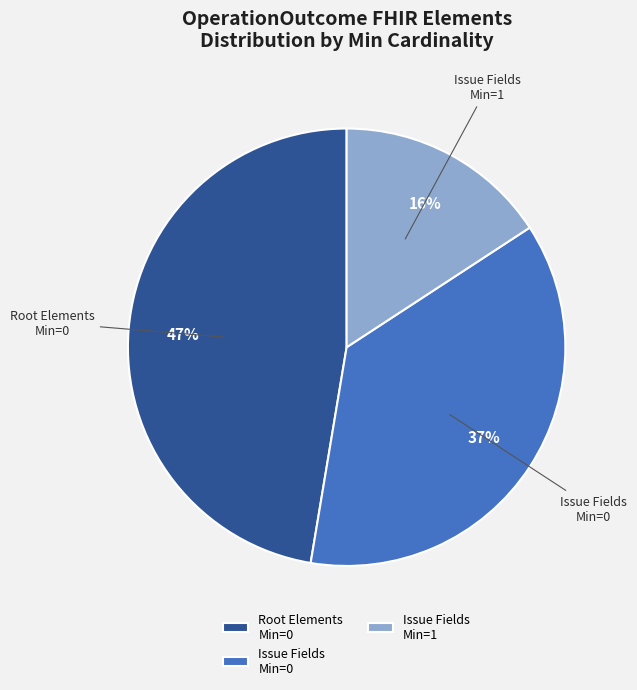

Is it true that Root Elements Min=0 is 47% of the pie?

True